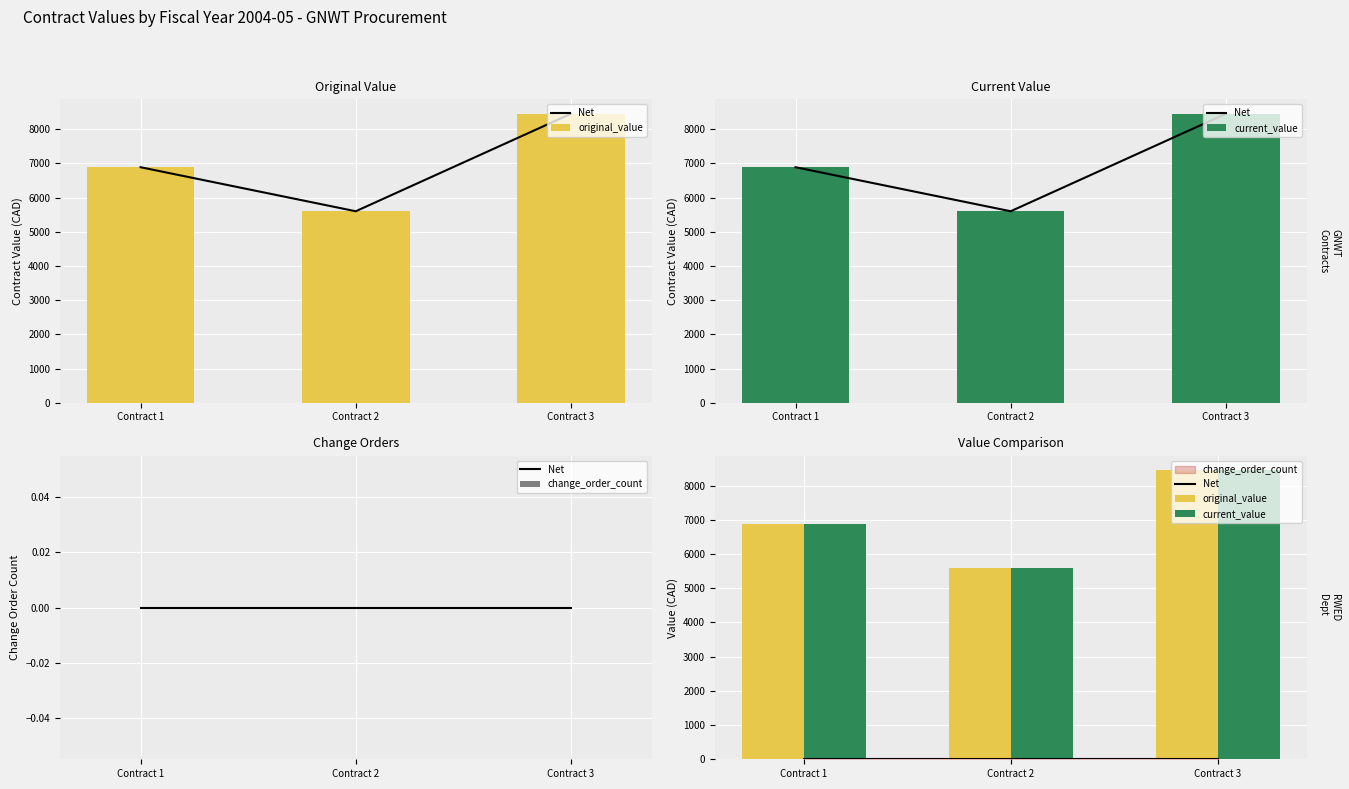

At how many categories does at least one series exceed 2525?

3